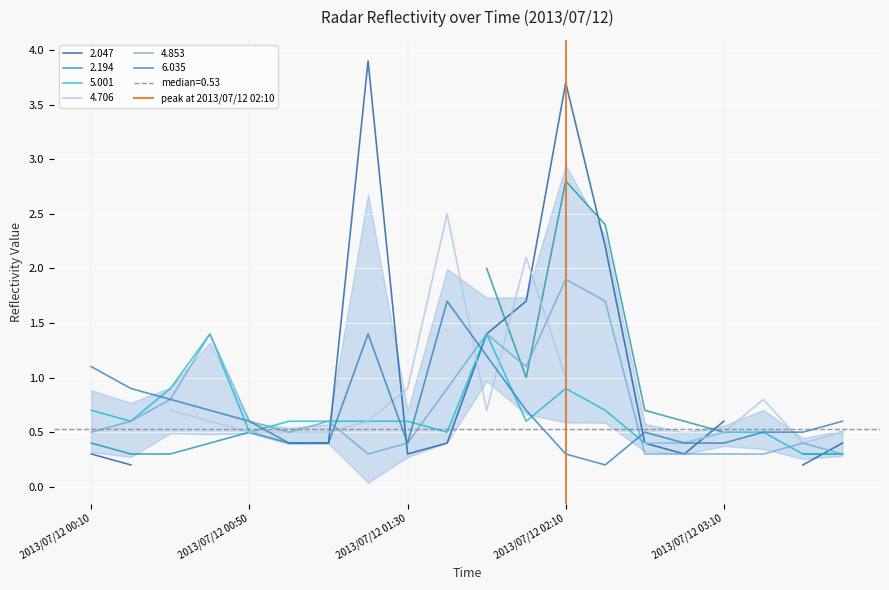

The value of 4.853 at 2013/07/12 03:10 is 0.3. True or false?

True